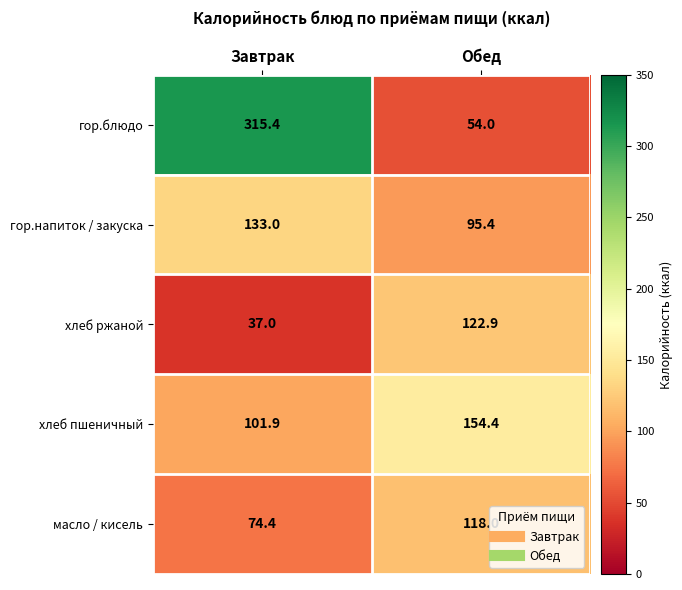

Reading right to left, transcribe all the data shown in this chart.

гор.блюдо: Обед=54.0	Завтрак=315.4
гор.напиток / закуска: Обед=95.4	Завтрак=133.0
хлеб ржаной: Обед=122.9	Завтрак=37.0
хлеб пшеничный: Обед=154.4	Завтрак=101.9
масло / кисель: Обед=118.0	Завтрак=74.4